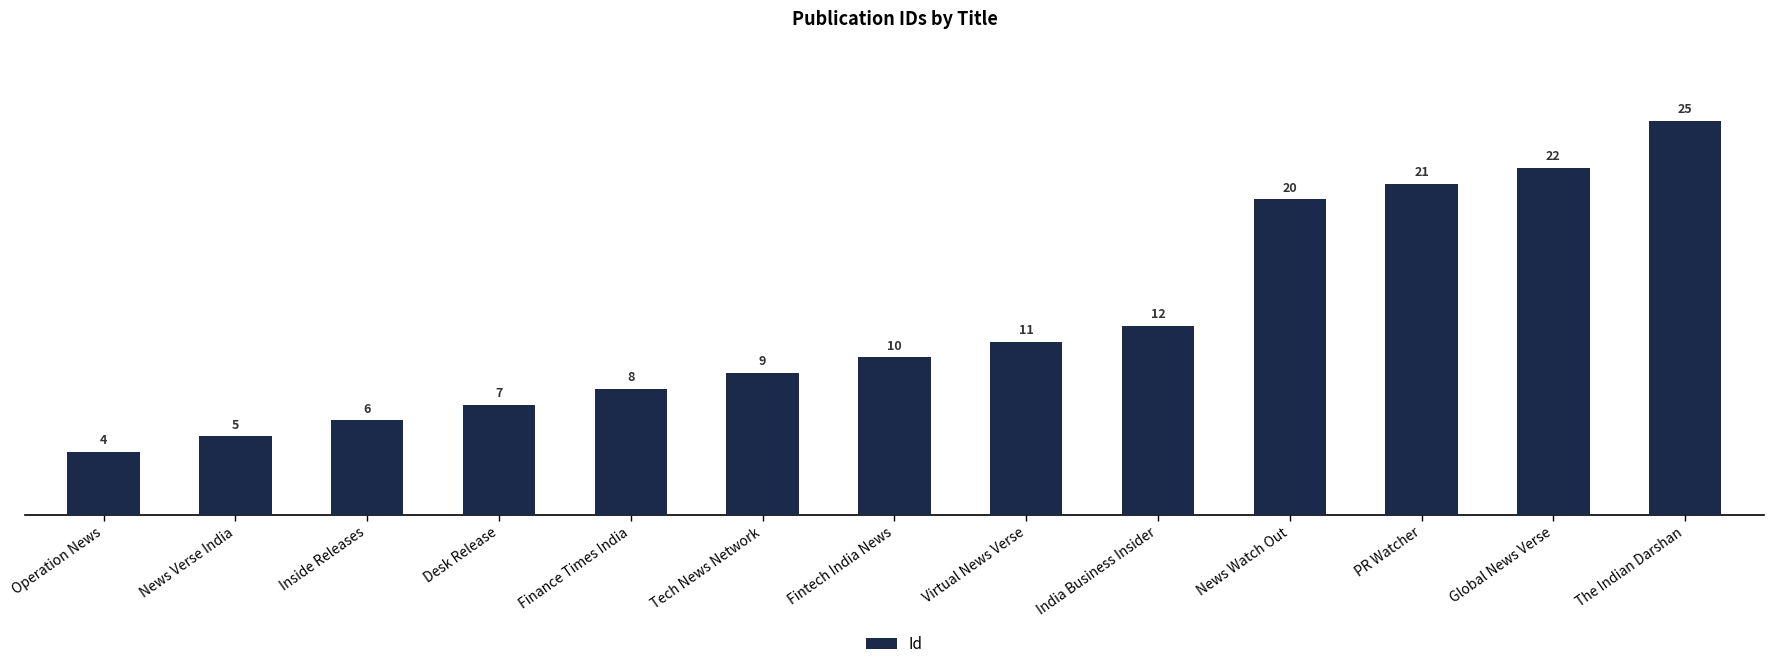

Between Fintech India News and Operation News, which is larger?

Fintech India News